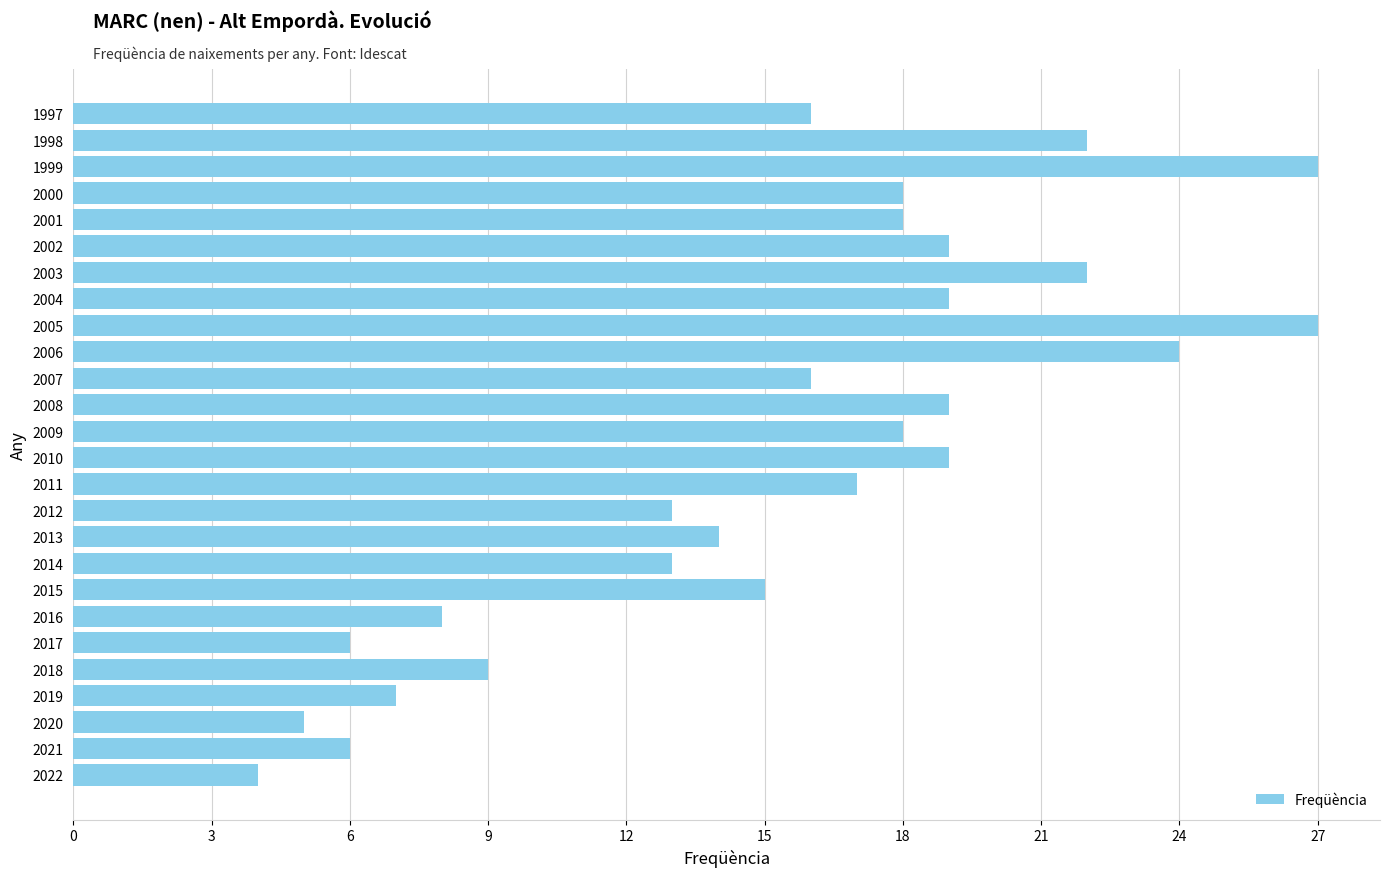

Reading bottom to top, list all the values displayed in this chart.

2022=4	2021=6	2020=5	2019=7	2018=9	2017=6	2016=8	2015=15	2014=13	2013=14	2012=13	2011=17	2010=19	2009=18	2008=19	2007=16	2006=24	2005=27	2004=19	2003=22	2002=19	2001=18	2000=18	1999=27	1998=22	1997=16